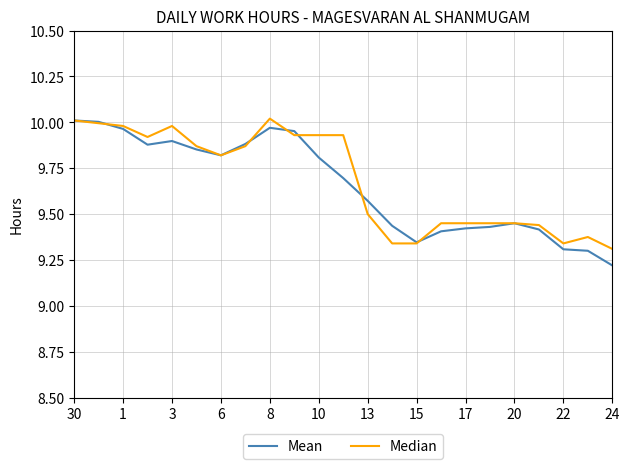

Which series has the largest range (max minus min)?

Mean